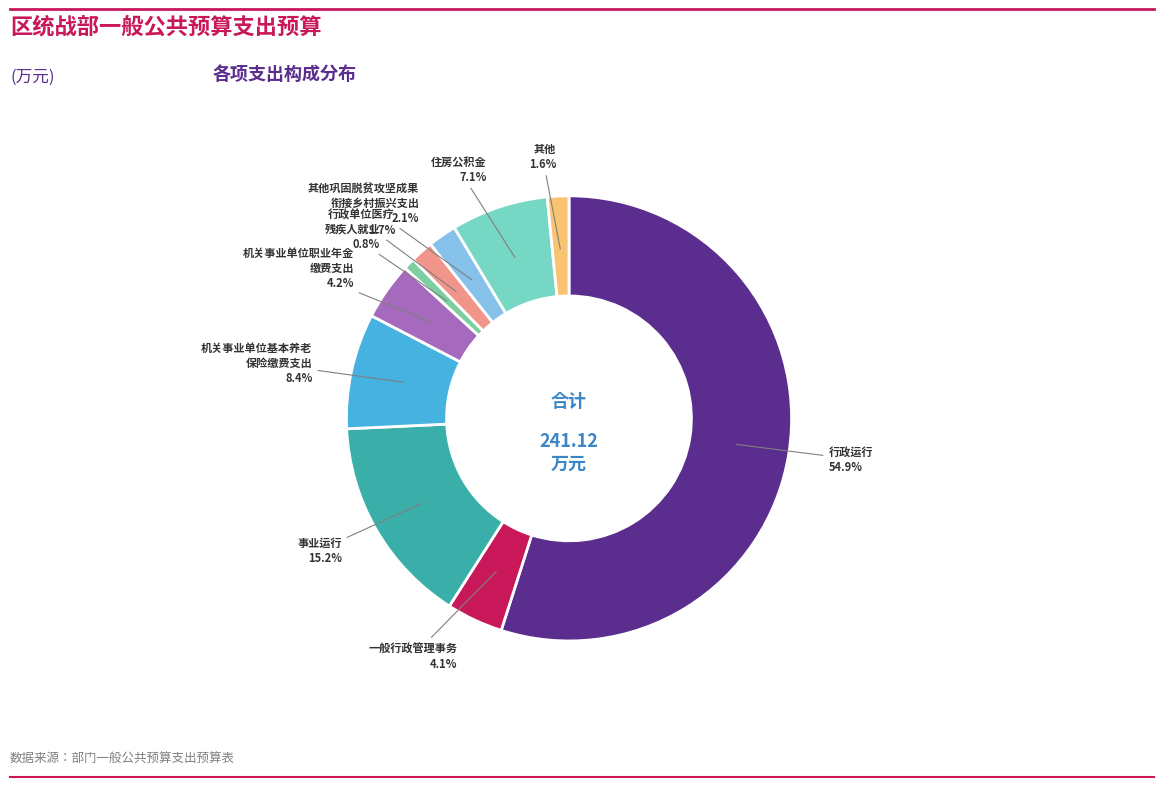

How many segments does this pie chart have?

10